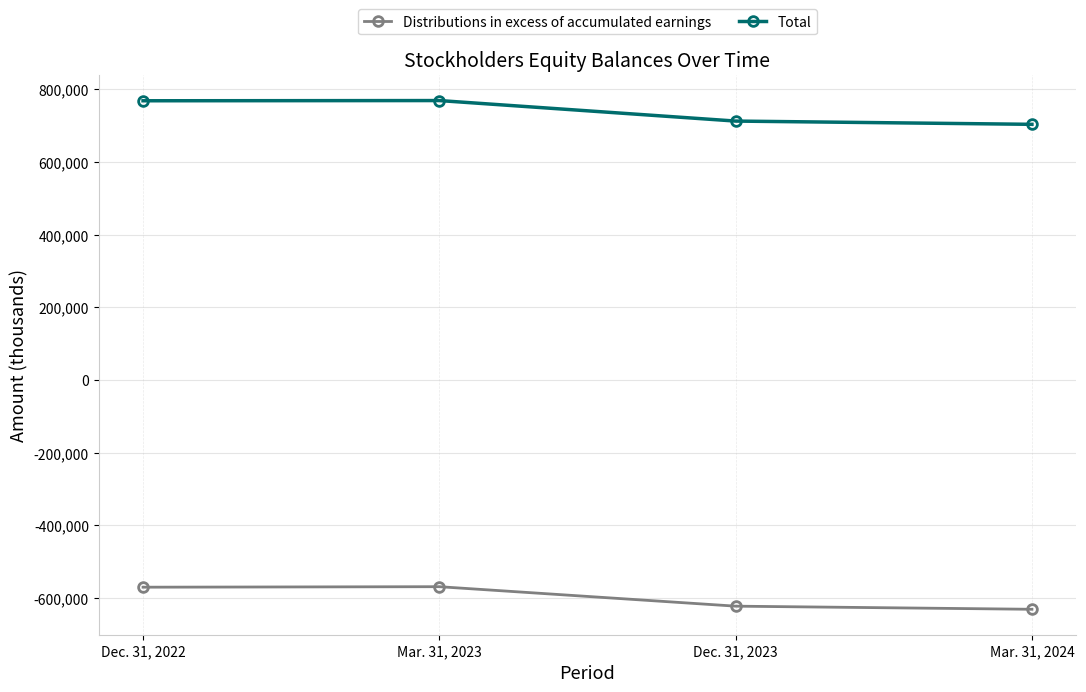

What is the total value across all series at Dec. 31, 2023?

90154